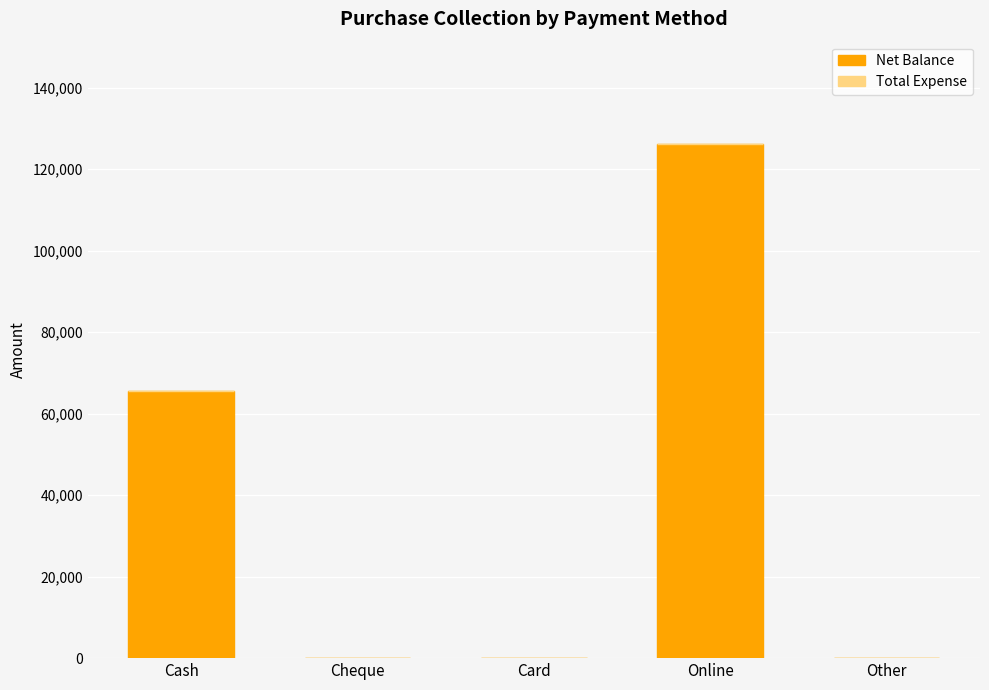

What is the sum of the values at Cash and Cheque?

65500